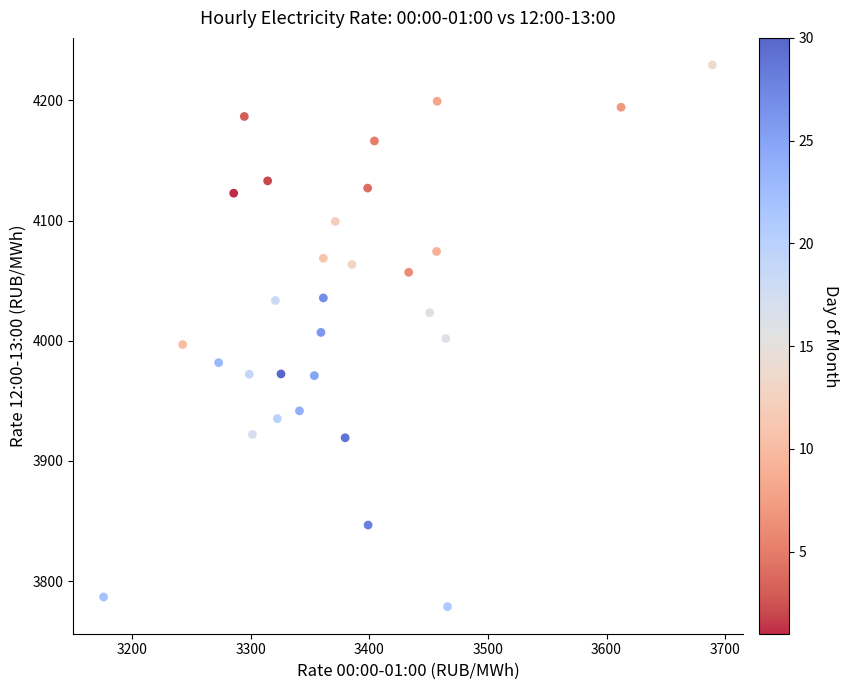

What is the range of X values (max minus min)?

513.3